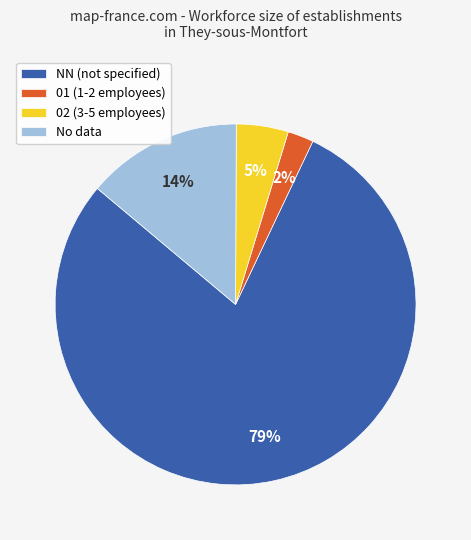

The 02 (3-5 employees) slice represents 19% of the pie. True or false?

False